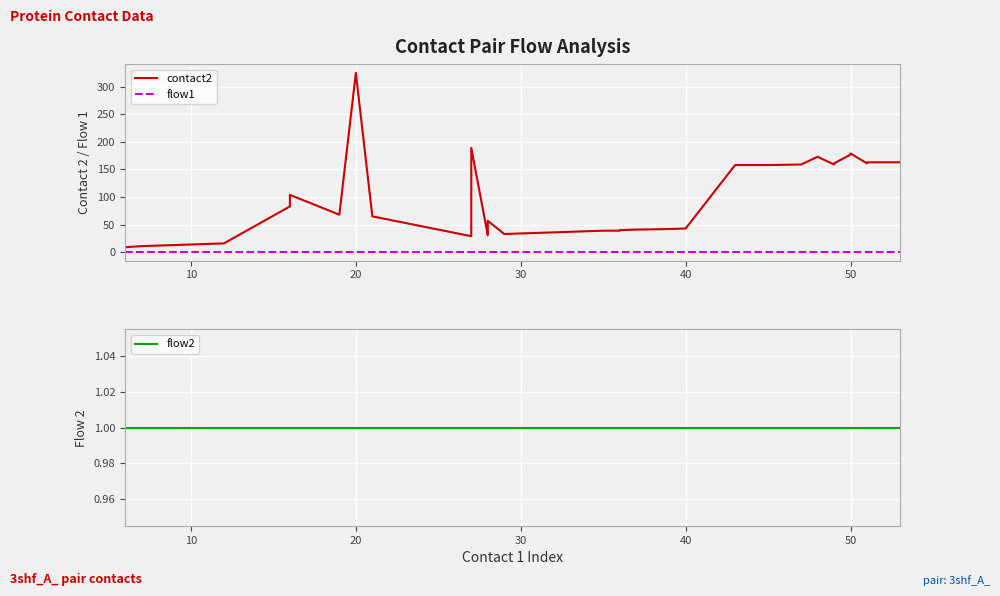

True or false: flow1 has more than 1 points higher than both neighbors.

False